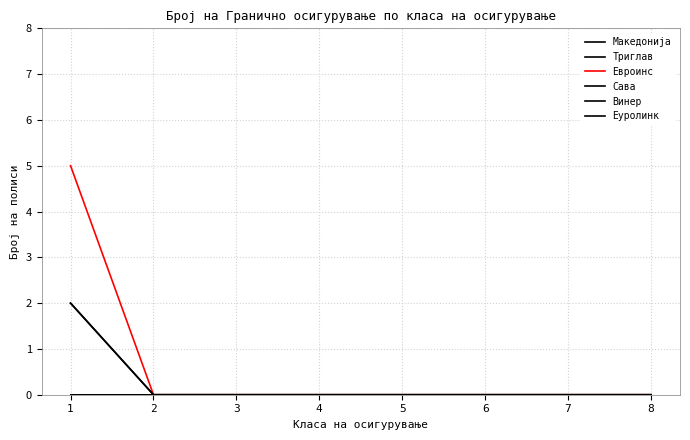

At which label is Еуролинк closest to 0?

1